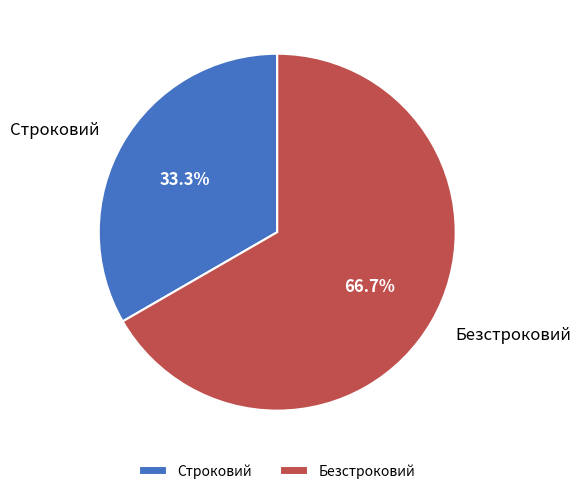

Count the number of slices in the pie.

2